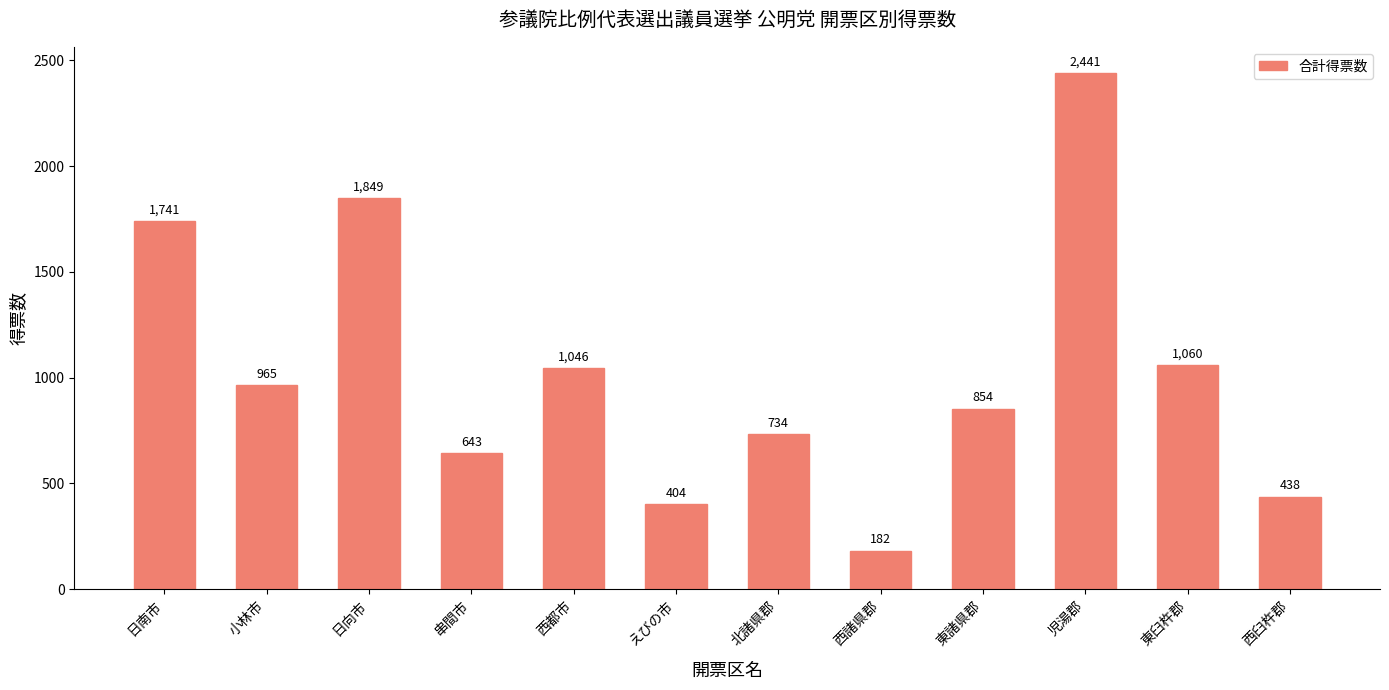

What is the label of the 4th bar from the left?

串間市